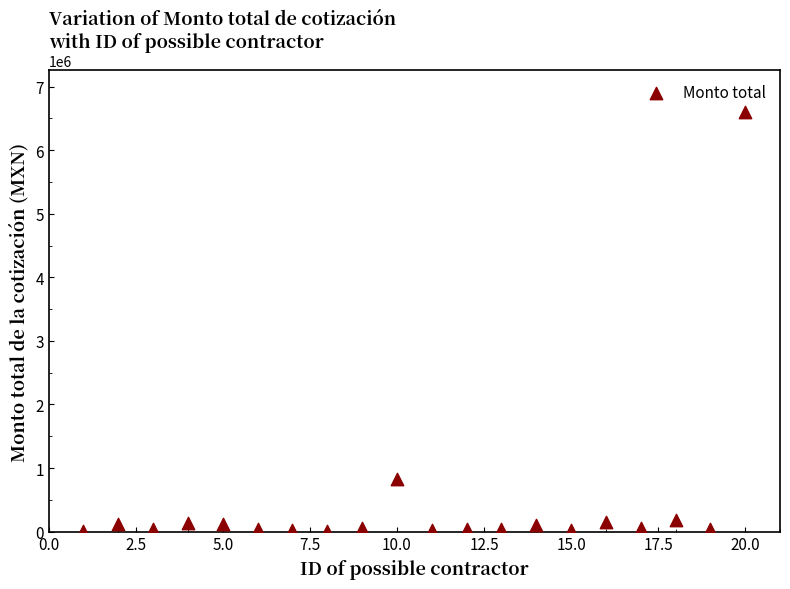

What Y value in the scatter plot is closest to 3301133?

834713.5